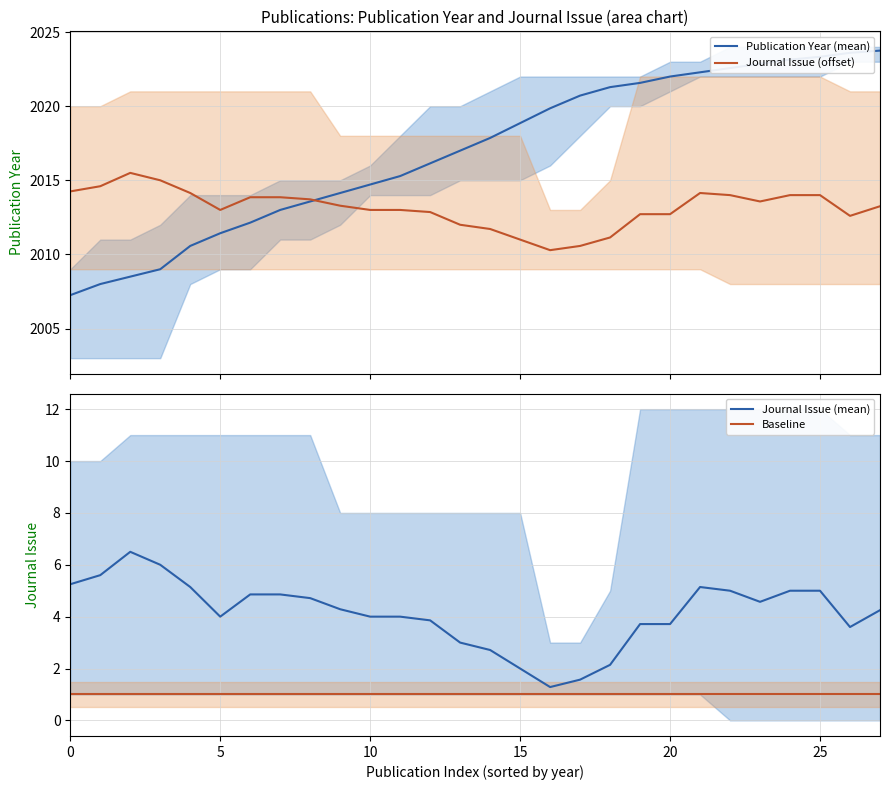

True or false: Journal Issue (mean) has a value of 3.7 at 20.

True